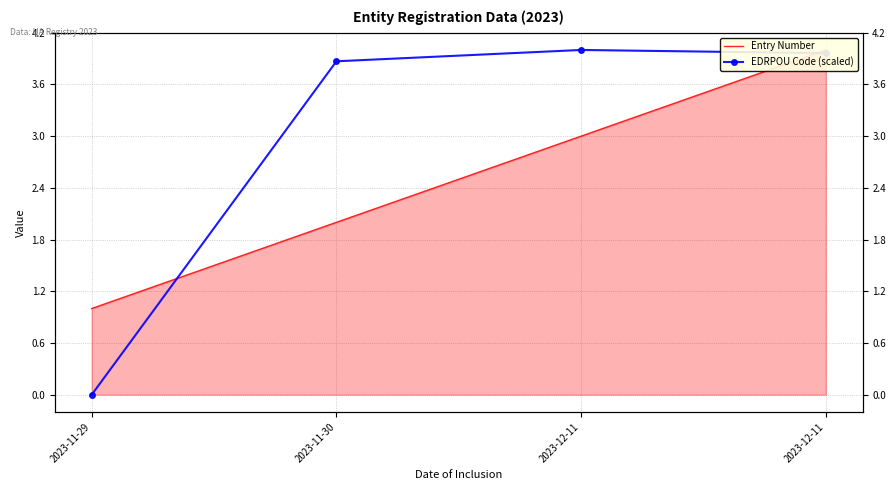

True or false: Entry Number has more than 2 interior local peaks.

False